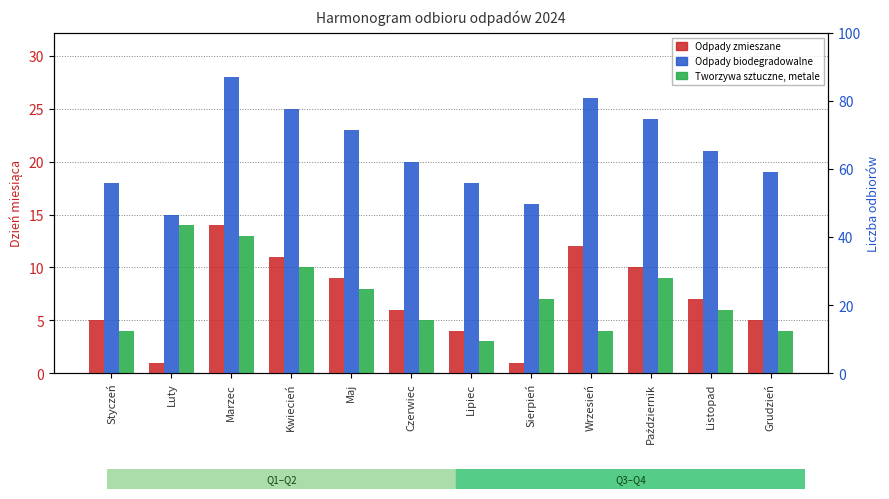

At which label does Odpady biodegradowalne reach its peak?

Marzec